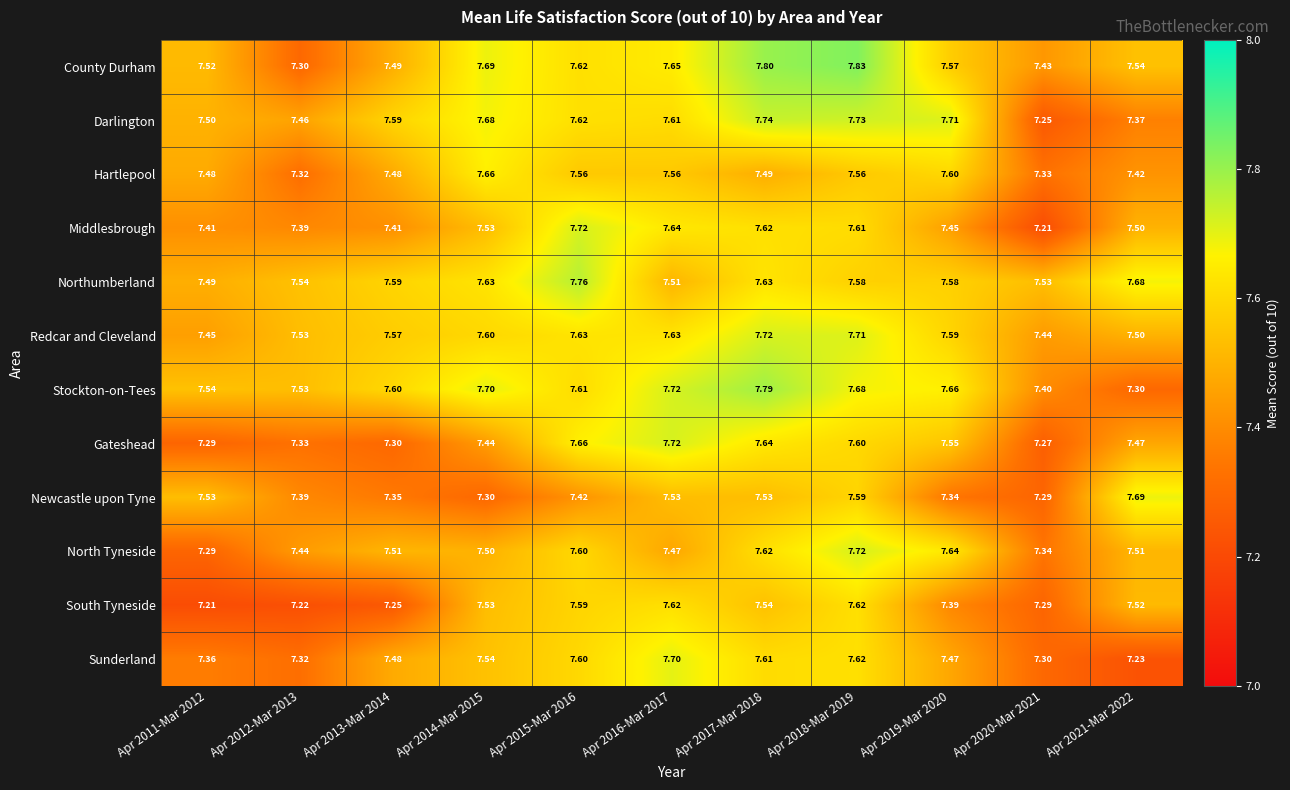

Which series has the largest total across all categories?

Stockton-on-Tees